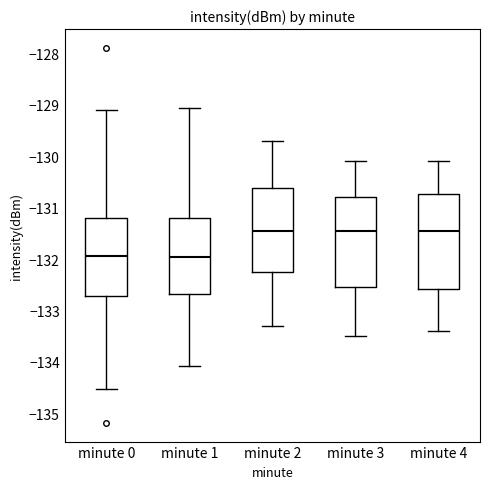

Where is the upper edge of the box for minute 0 on the y-axis? The values are not printed on the chart, so give them approximately, as read against the axis.

-131.2